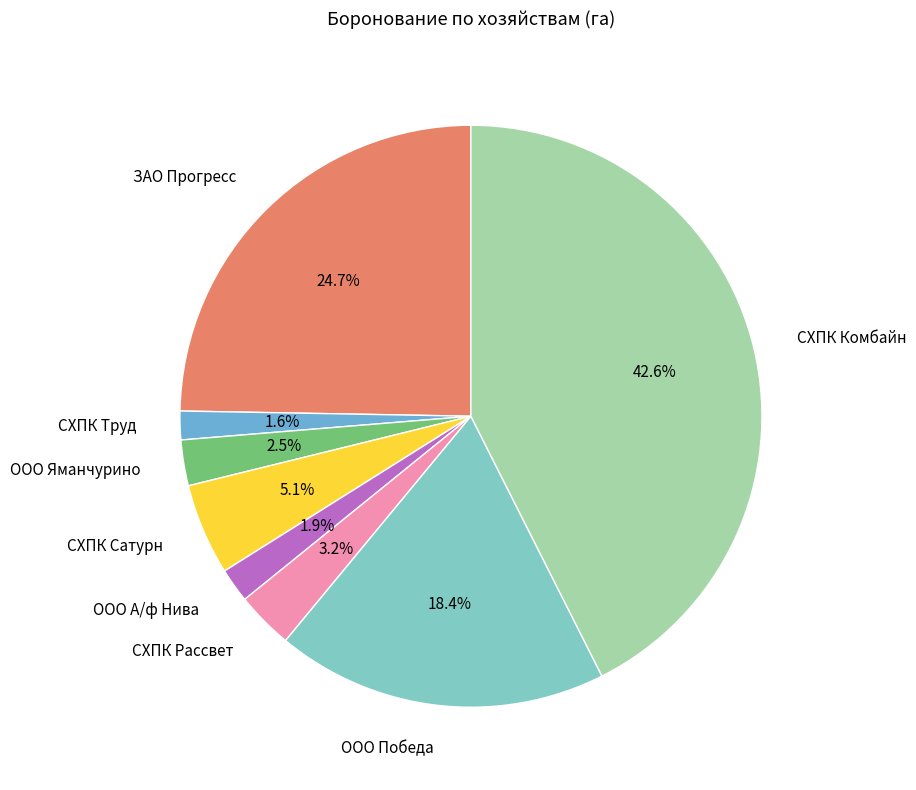

How many slices are in this pie chart?

8